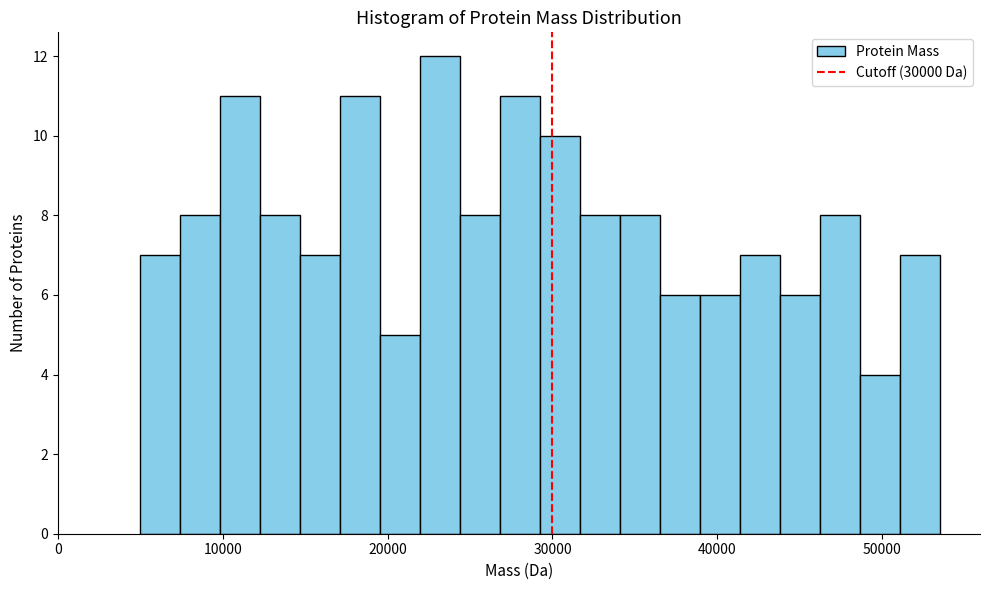

Read against the x-axis, roughly where is the centre of the tallest bar?

23000